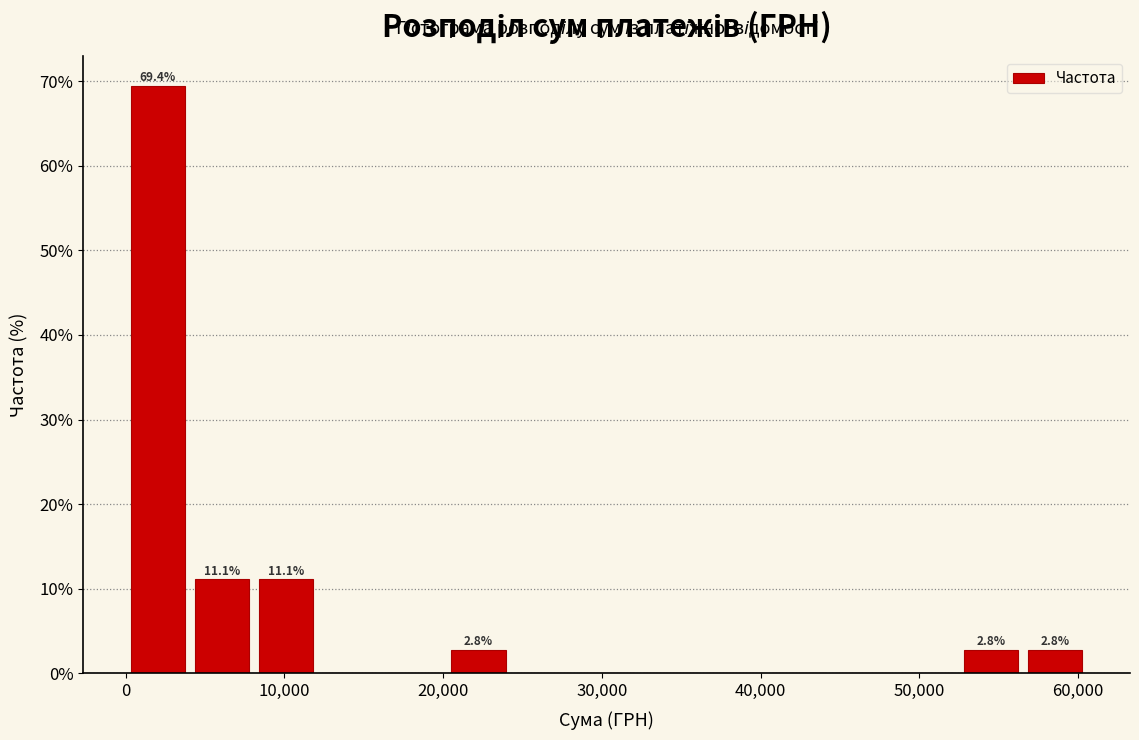

Which range on the x-axis has the tallest bar?

0 to 4000